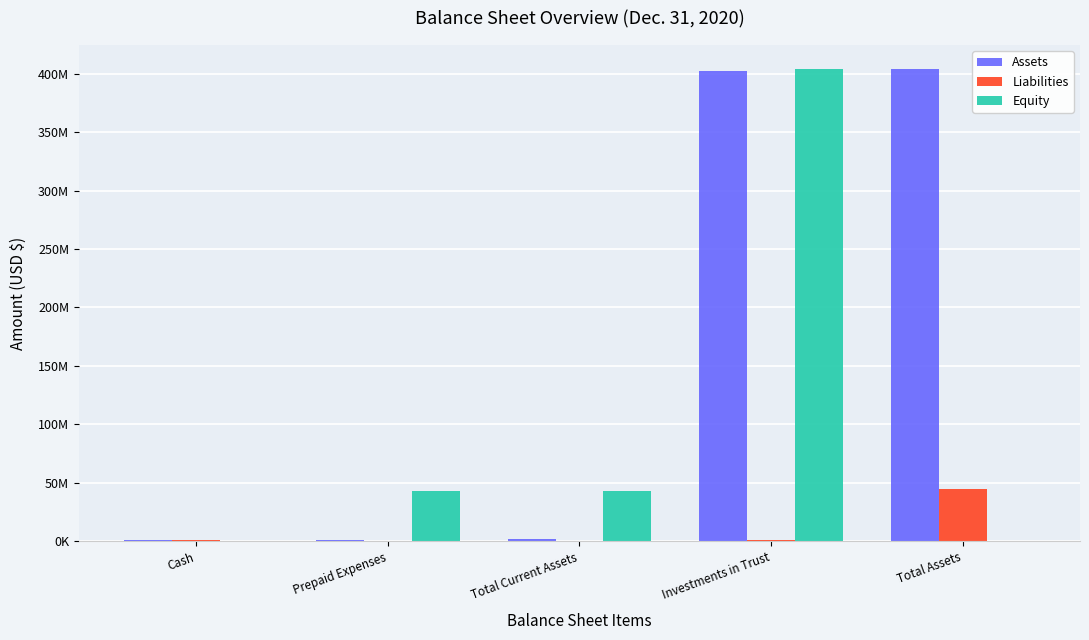

What is the highest value of the Liabilities series?

44668235